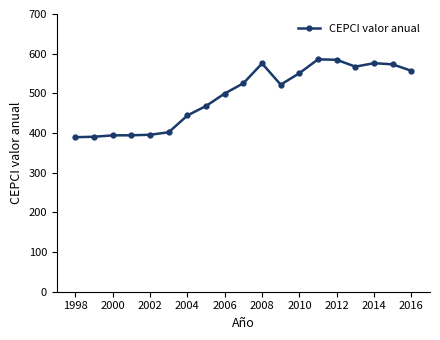

What is the value of the 14th point from the left?

585.7